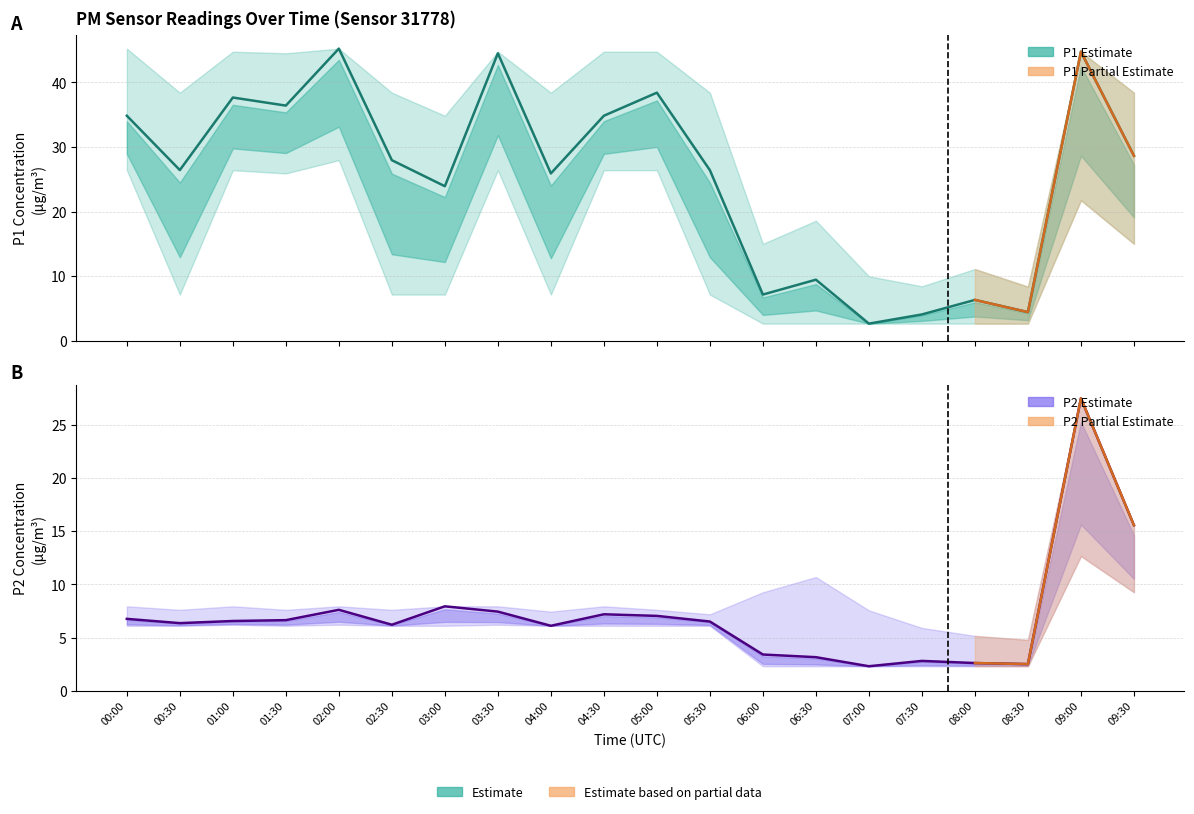

In P1_lower, how many points are higher than both neighbors (excluding endpoints)?

4